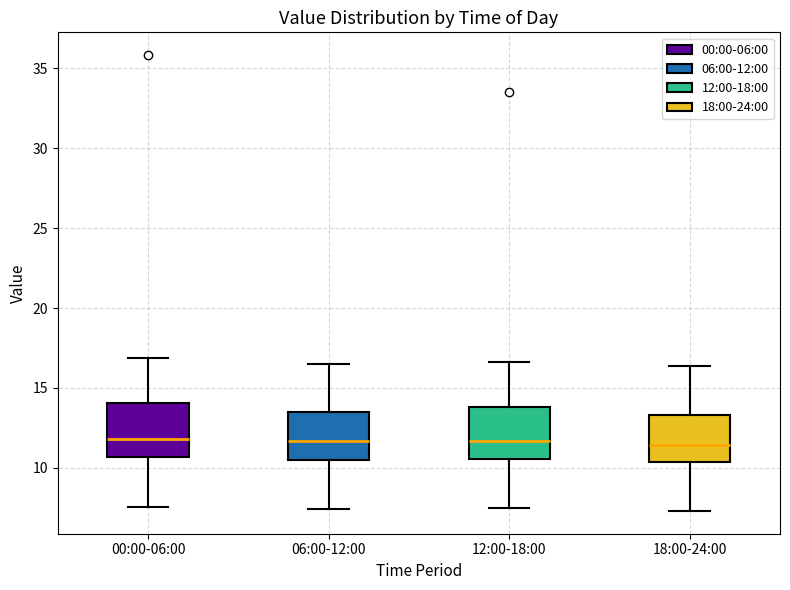

Reading left to right, read every box against the y-axis: the position of its median line, the range the box covers, and the ends of its whiskers. The values are not printed on the chart, so give them approximately, as read against the axis.

00:00-06:00: median 12.0, box 10.5 to 14.0, whiskers 7.5 to 17.0
06:00-12:00: median 11.5, box 10.5 to 13.5, whiskers 7.5 to 16.5
12:00-18:00: median 11.5, box 10.5 to 14.0, whiskers 7.5 to 16.5
18:00-24:00: median 11.5, box 10.5 to 13.5, whiskers 7.5 to 16.5